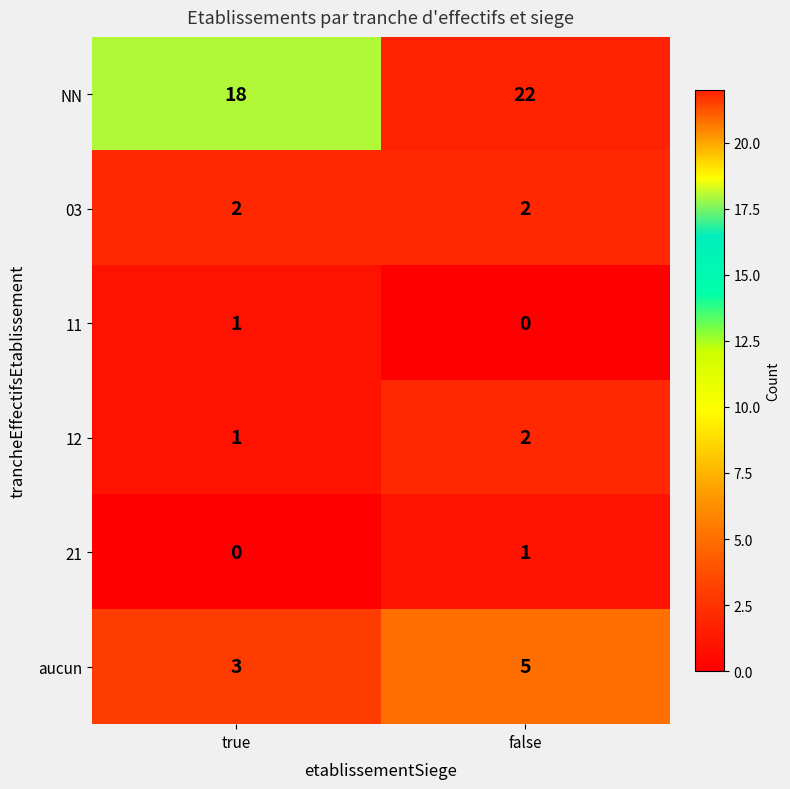

List the labels in order of 21 value, largest first.

false, true